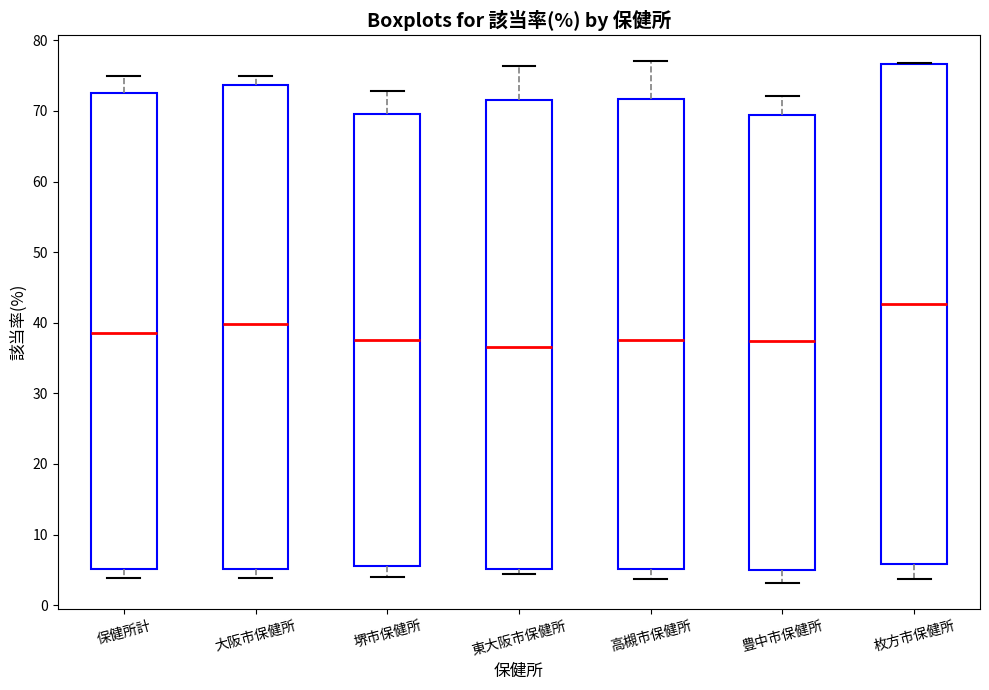

Comparing the boxes themselves (not the whiskers), which one is the tallest?

枚方市保健所